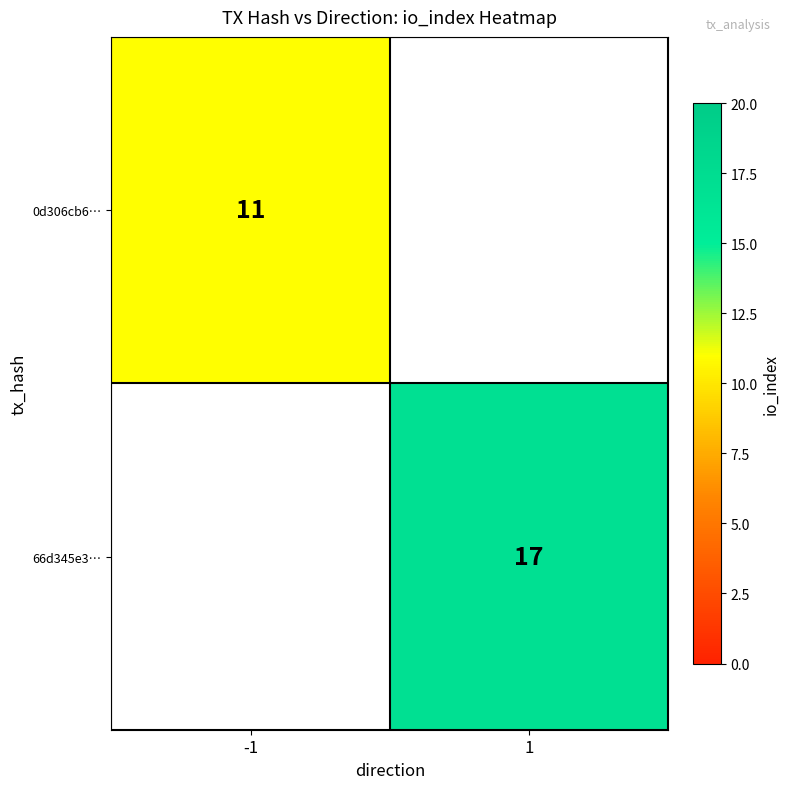

The 66d345e3… series shows 12 at 1. True or false?

False